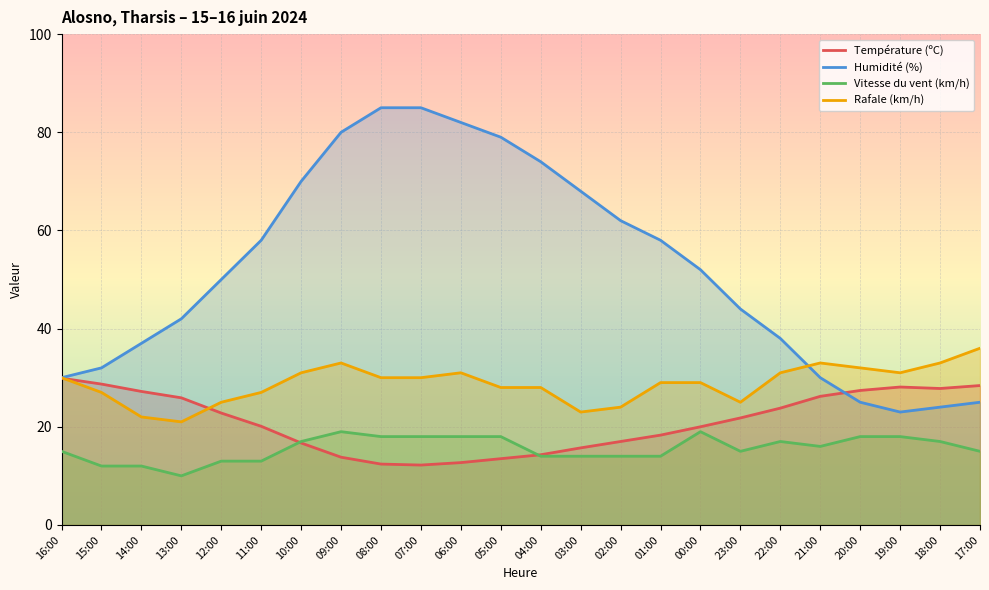

Rank the series by their maximum value, from highest to lowest.

Humidité (%), Rafale (km/h), Température (ºC), Vitesse du vent (km/h)